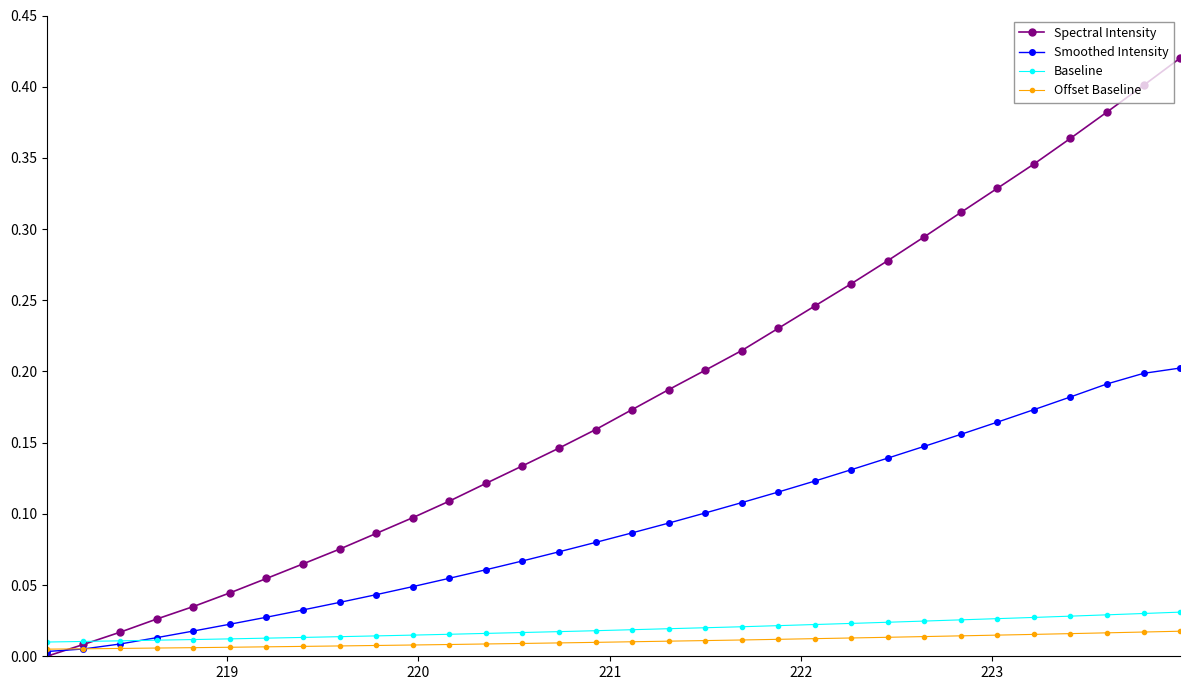

Which series has the widest spread of values?

Spectral Intensity